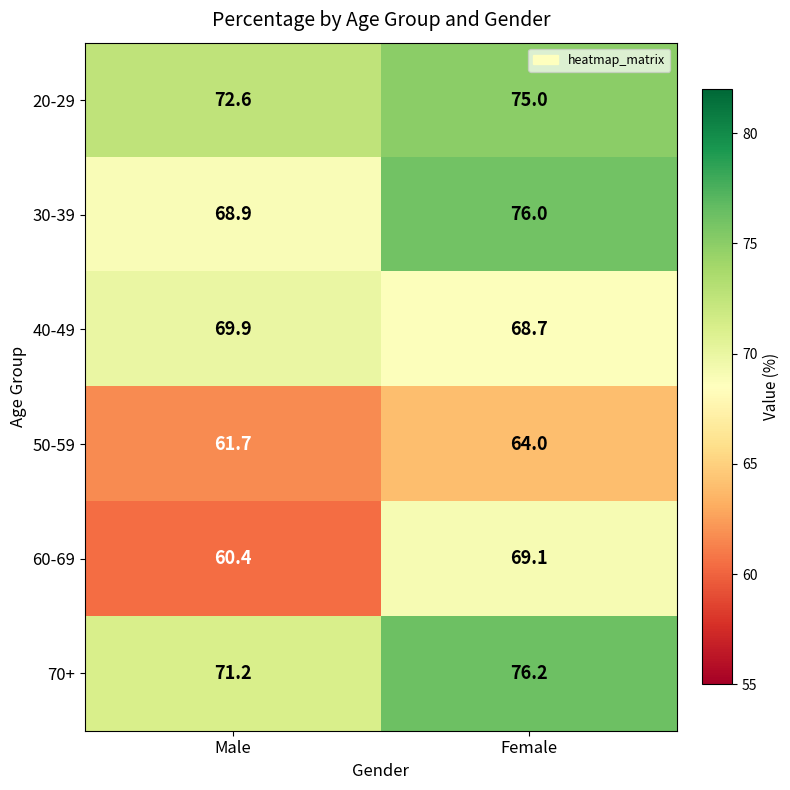

What is the spread (max minus min) of values at Female?

12.2